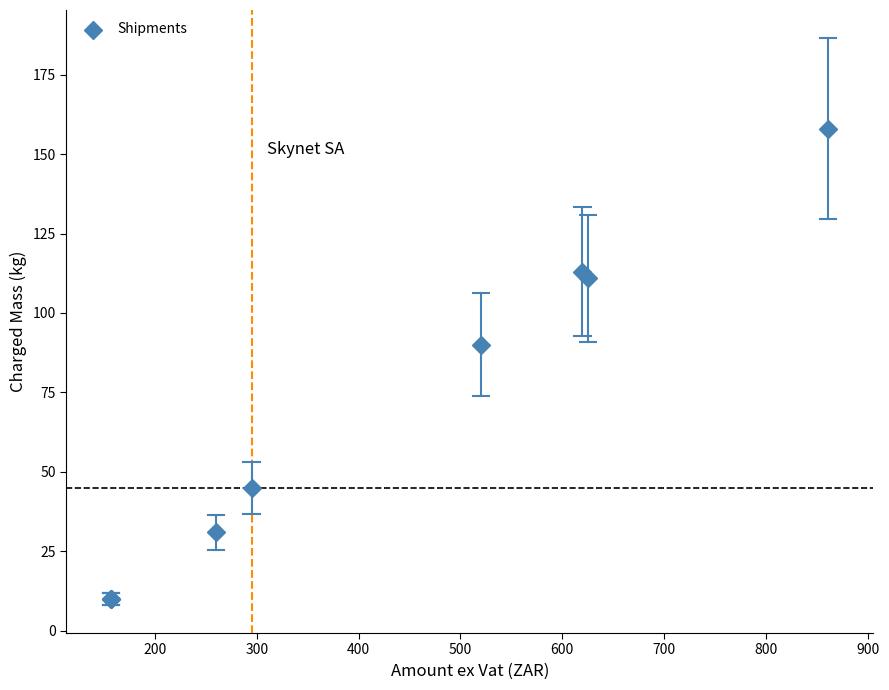

What Y value in the scatter plot is closest to 84?

90